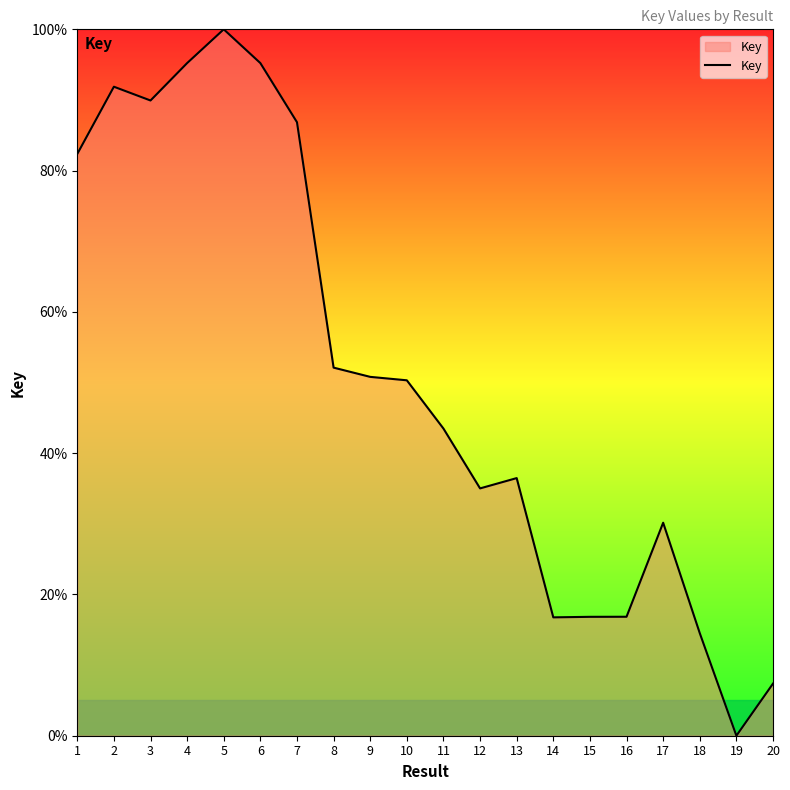

Does the chart display data point markers on the line(s)?

No